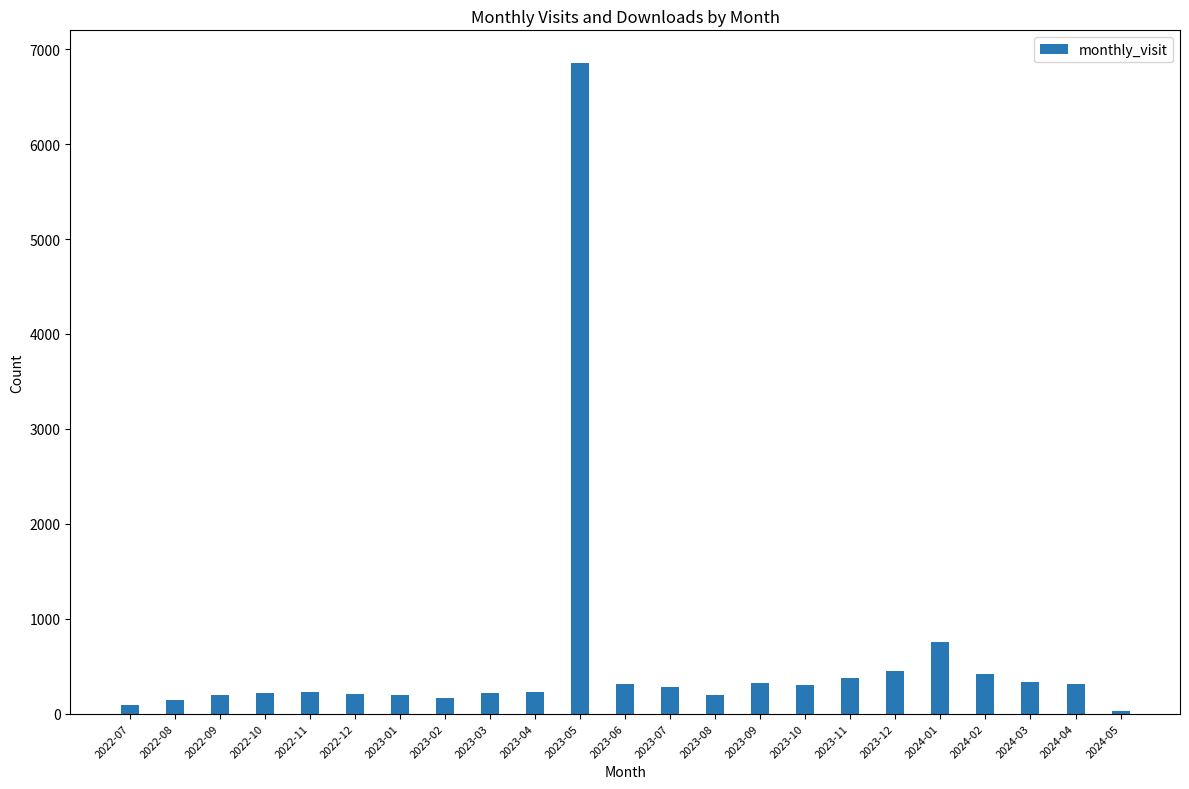

How many data points are less than 228?

11